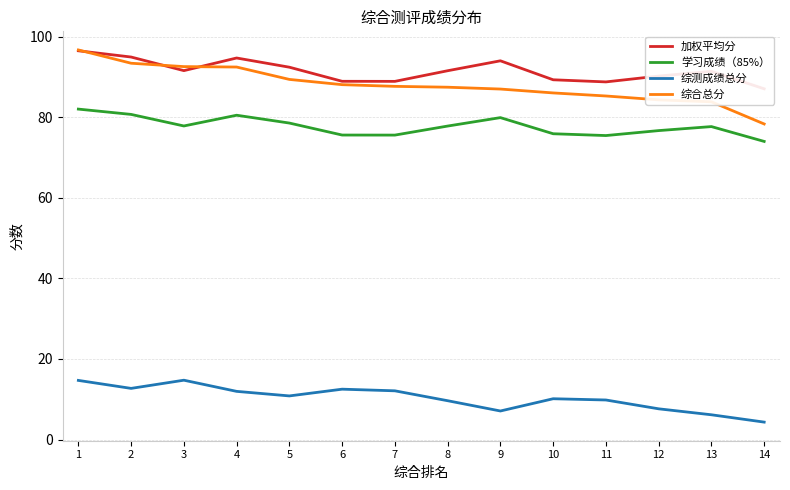

Reading left to right, what are all the values shown in this chart?

加权平均分: 96.5	94.9	91.5	94.7	92.4	88.9	88.9	91.5	94.0	89.3	88.8	90.2	91.4	87.0
学习成绩（85%）: 82.0	80.7	77.8	80.5	78.5	75.6	75.6	77.8	79.9	75.9	75.4	76.7	77.7	74.0
综测成绩总分: 14.7	12.7	14.7	12.0	10.8	12.5	12.1	9.6	7.1	10.1	9.8	7.6	6.2	4.3
综合总分: 96.7	93.4	92.5	92.4	89.4	88.1	87.6	87.4	87.0	86.0	85.3	84.3	83.8	78.3